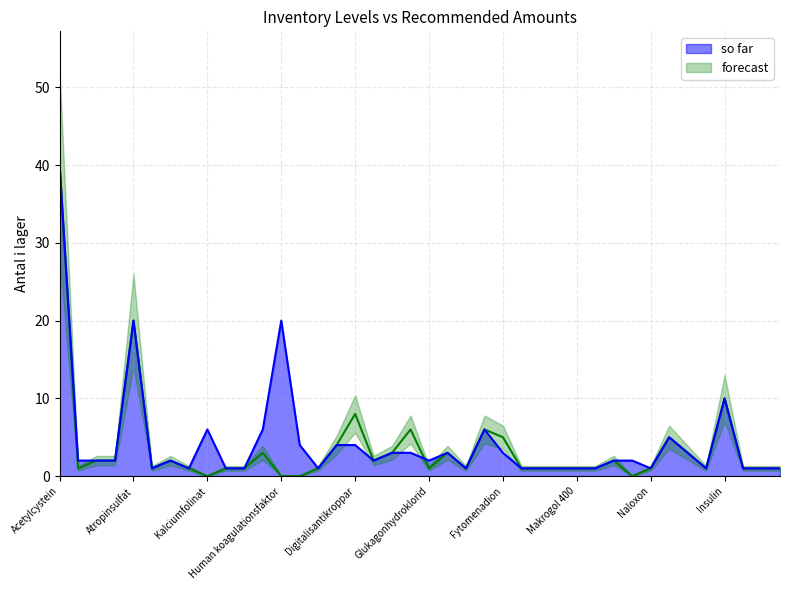

What position from the left is 10?

11